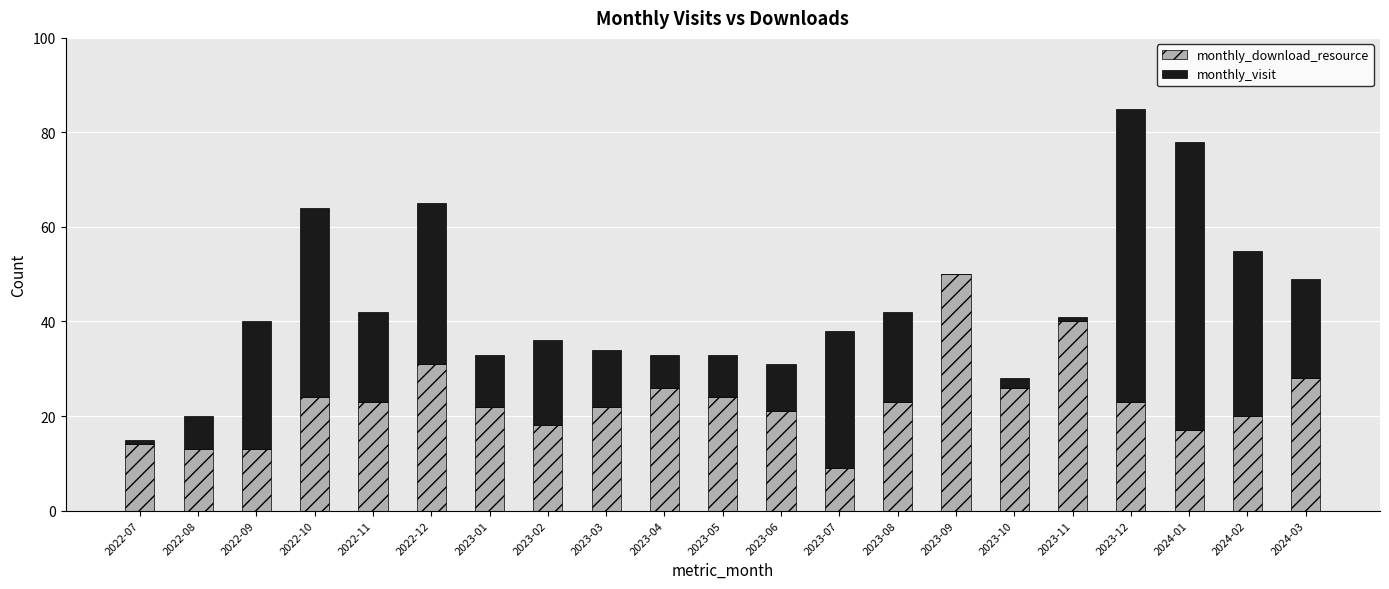

What value does the monthly_download_resource series have at 2023-09?

50